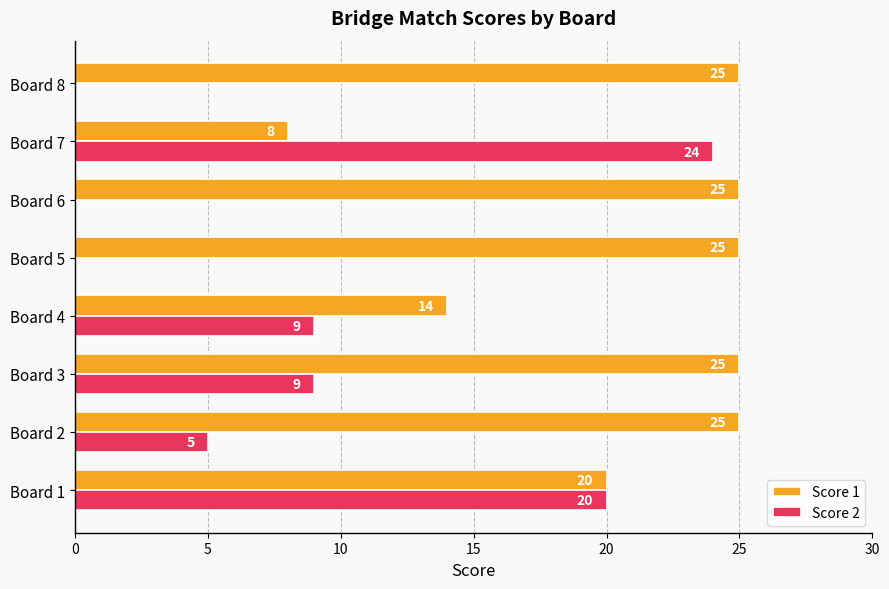

What is the sum of the Score 2 values at Board 2 and Board 6?

5